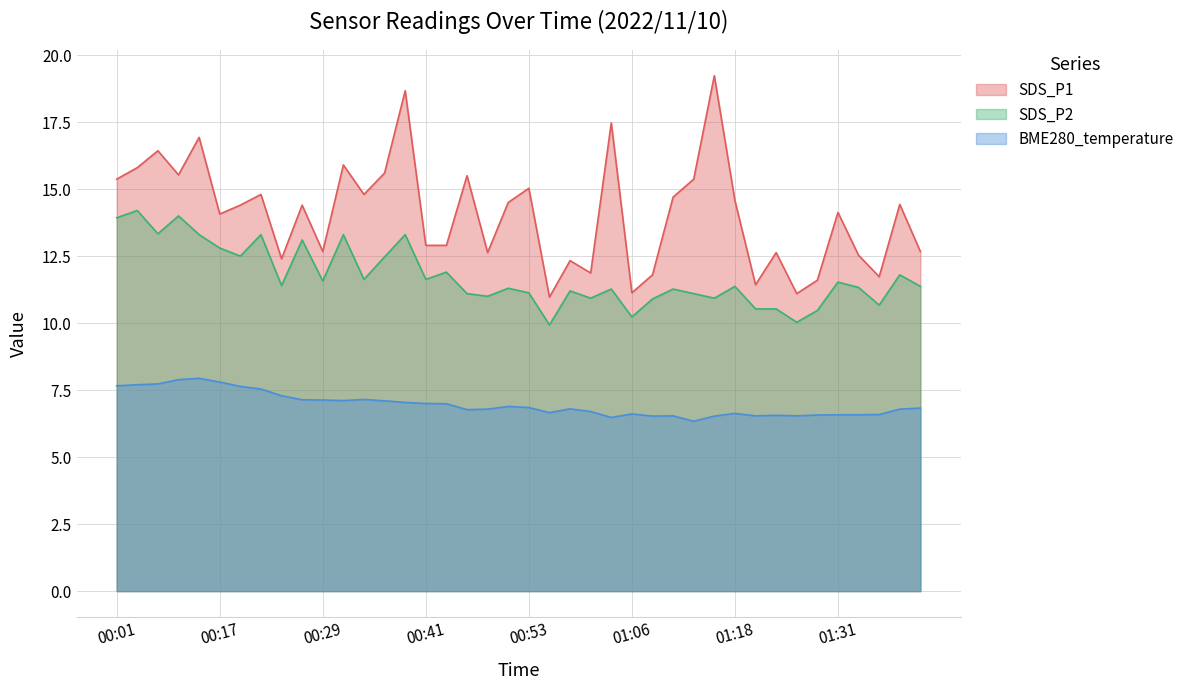

What are all the series names shown in the legend?

SDS_P1, SDS_P2, BME280_temperature